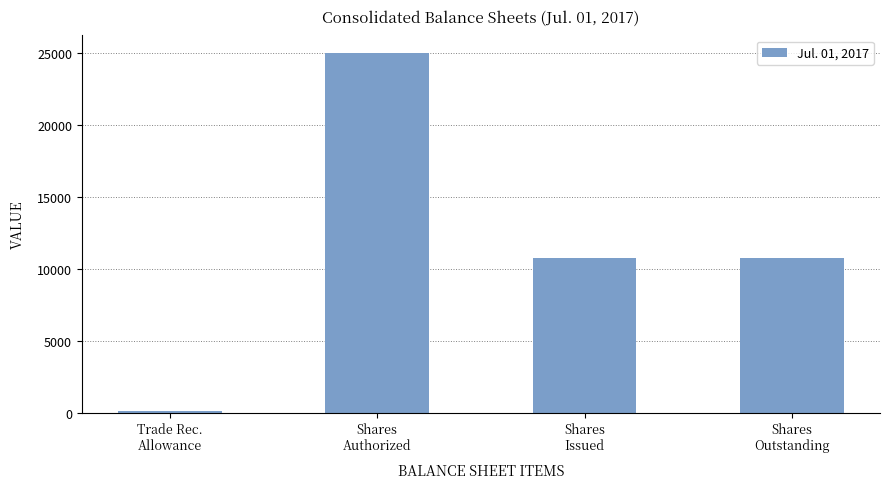

How many data points are less than 10760?

1